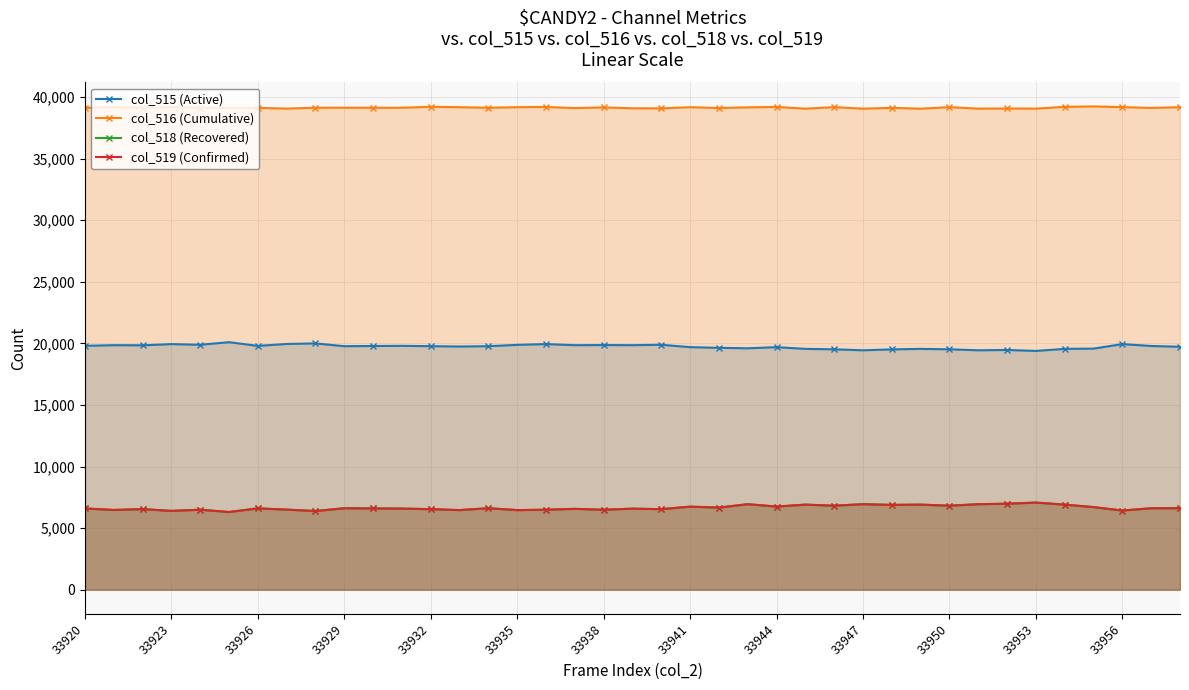

What is the difference between the second highest and second lowest values in the col_518 (Recovered) series?

595